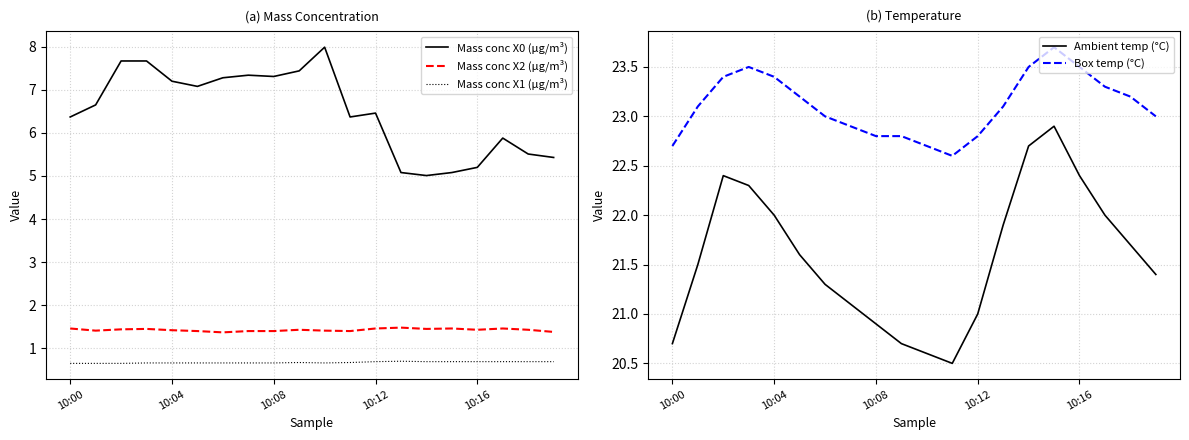

What are all the series names shown in the legend?

Mass conc X0 (μg/m³), Mass conc X2 (μg/m³), Mass conc X1 (μg/m³), Ambient temp (°C), Box temp (°C)